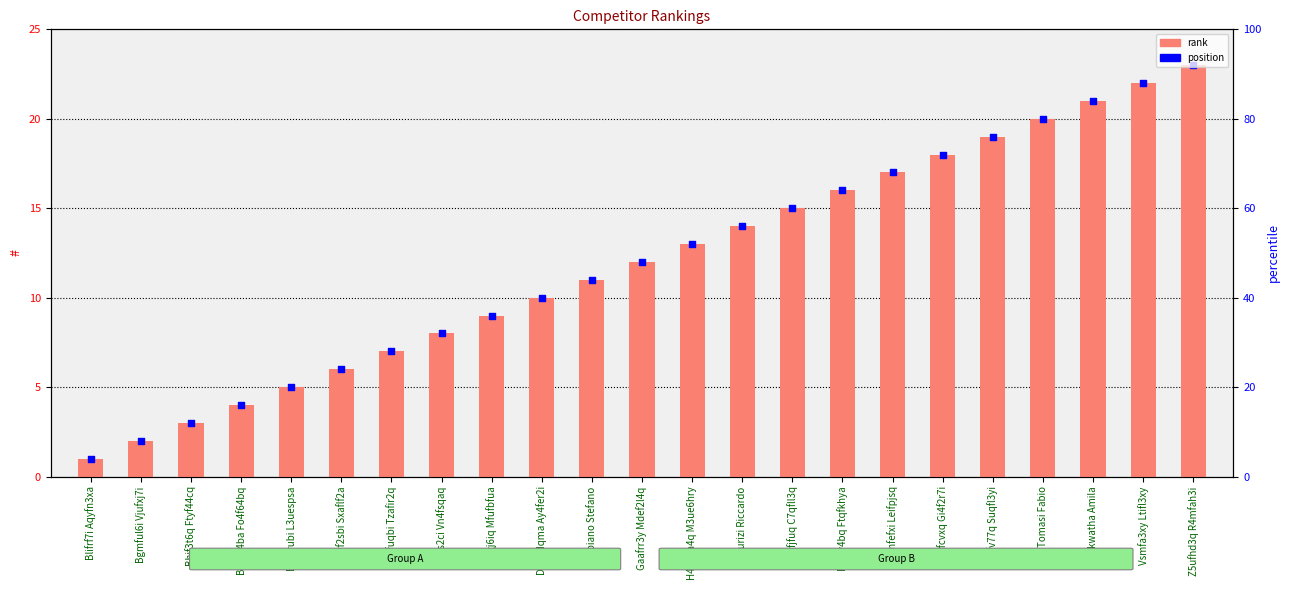

What is the total value across all series at Psqfy4bq Ftqfkhya?

32